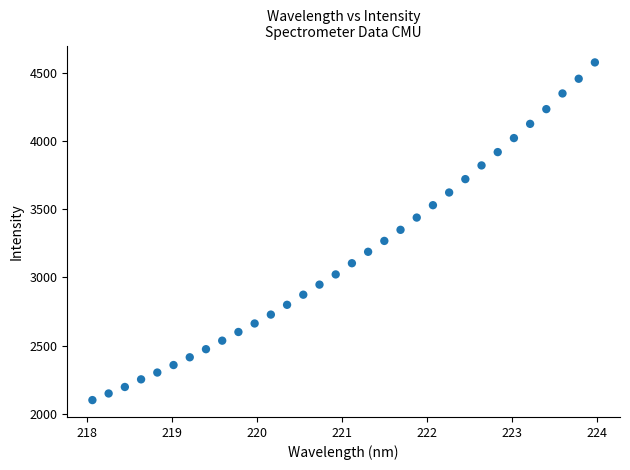

What is the range of Y values (max minus min)?

2476.4